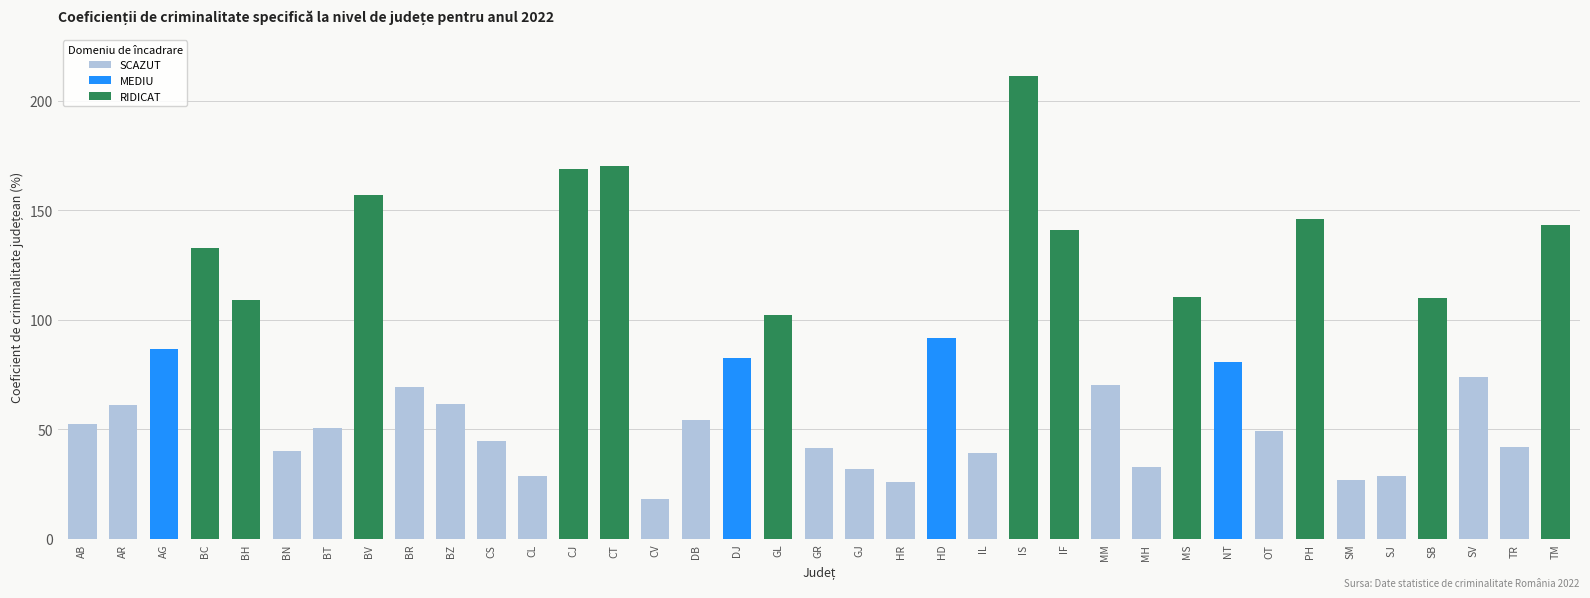

What is the total value across all series at CJ?

168.9